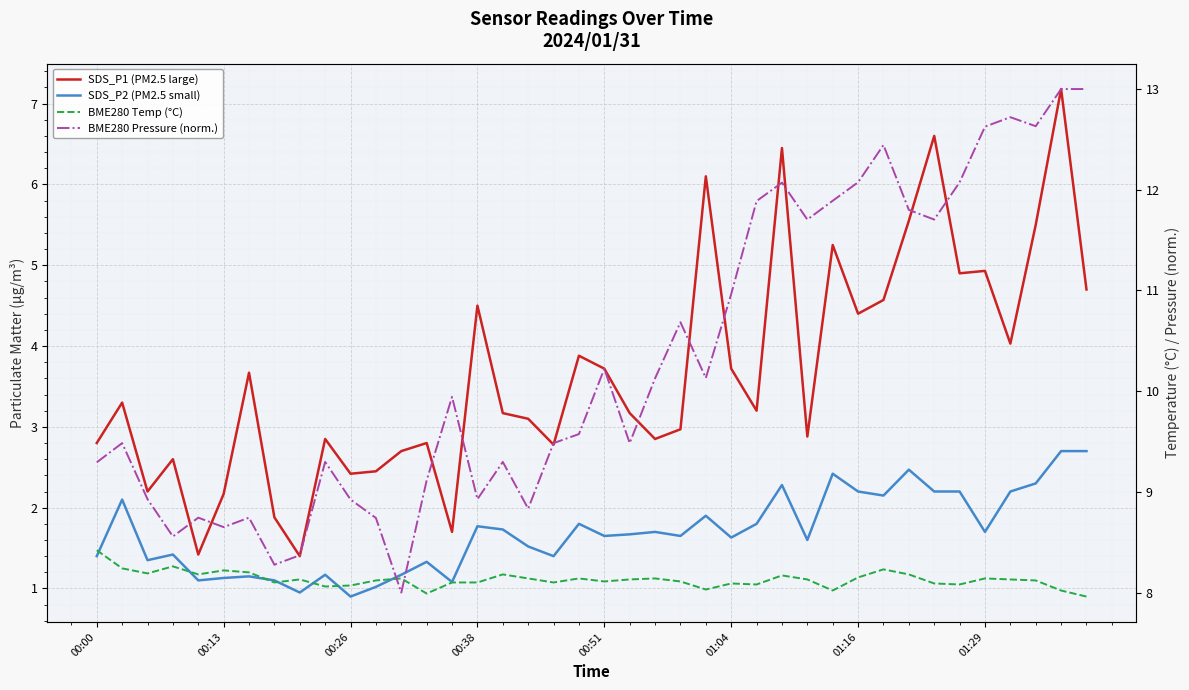

What value does the SDS_P1 (PM2.5 large) series have at 9?

2.9